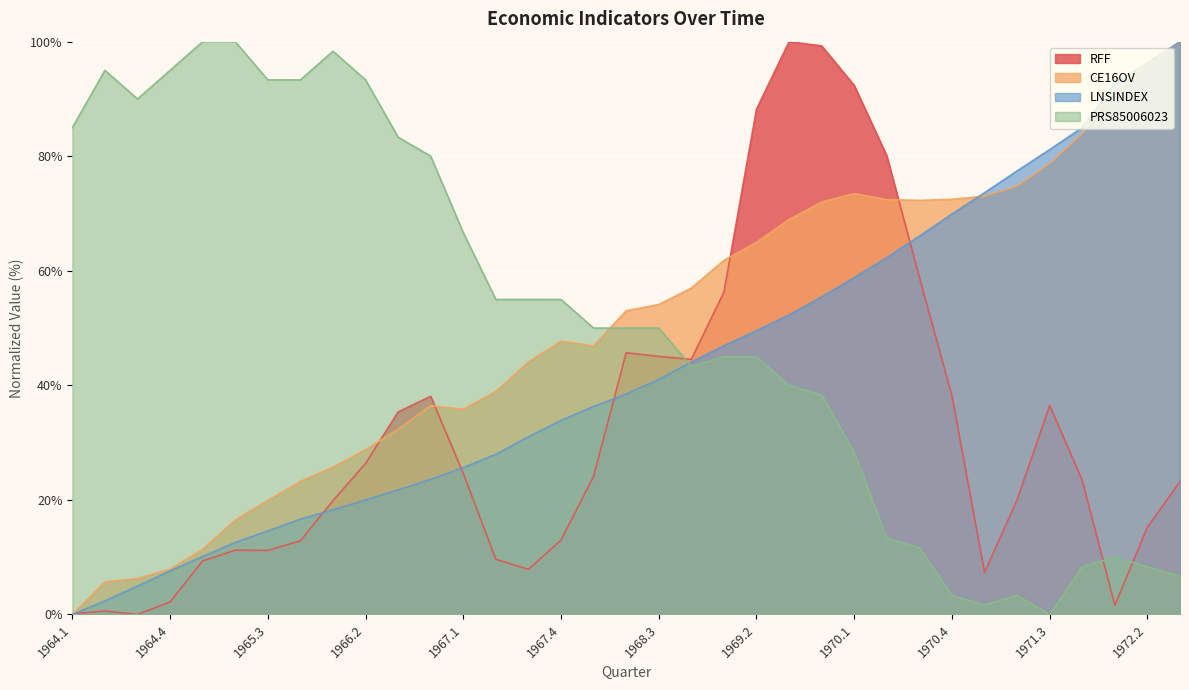

How many lines are shown in the chart?

4